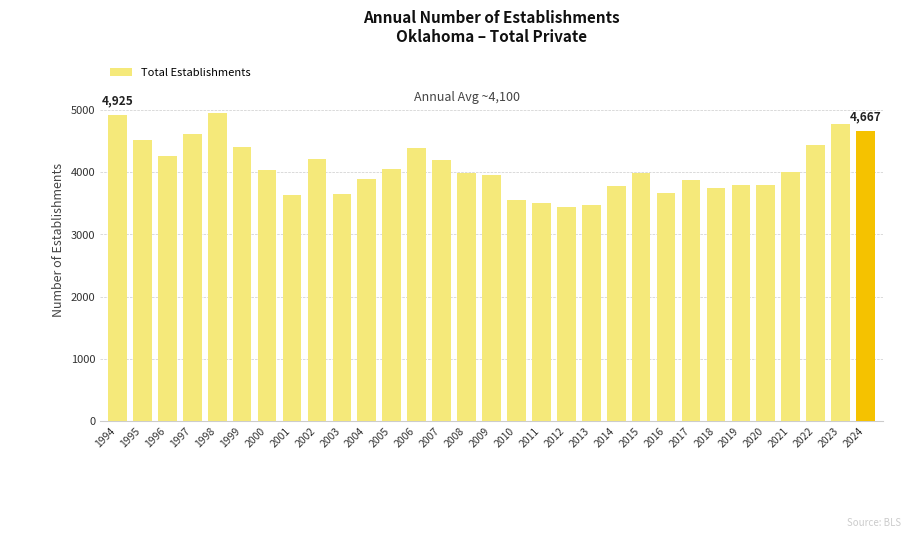

How many data points are less than 3983?

15